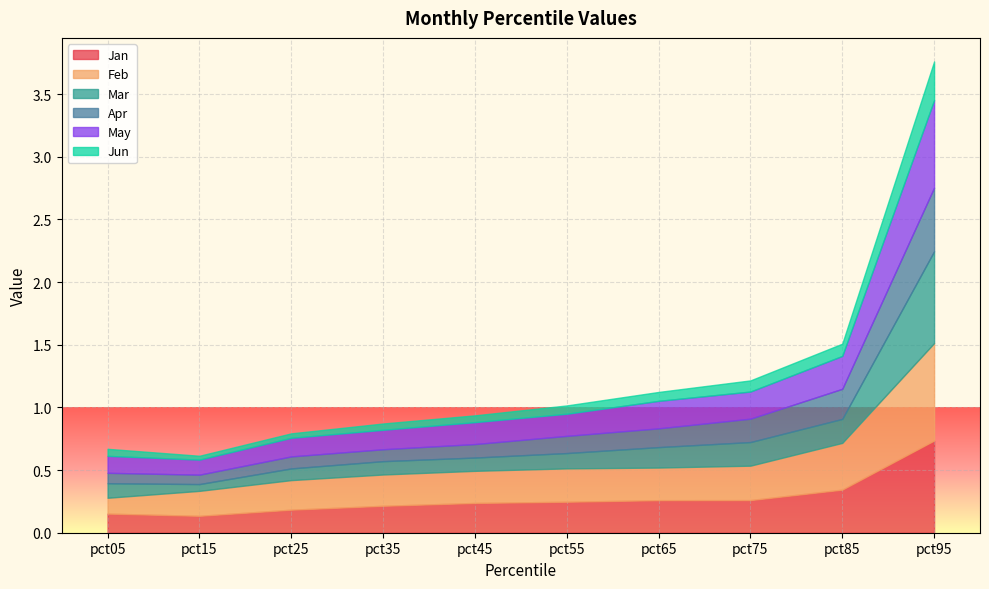

What is the approximate value of Jan at pct25?

0.2